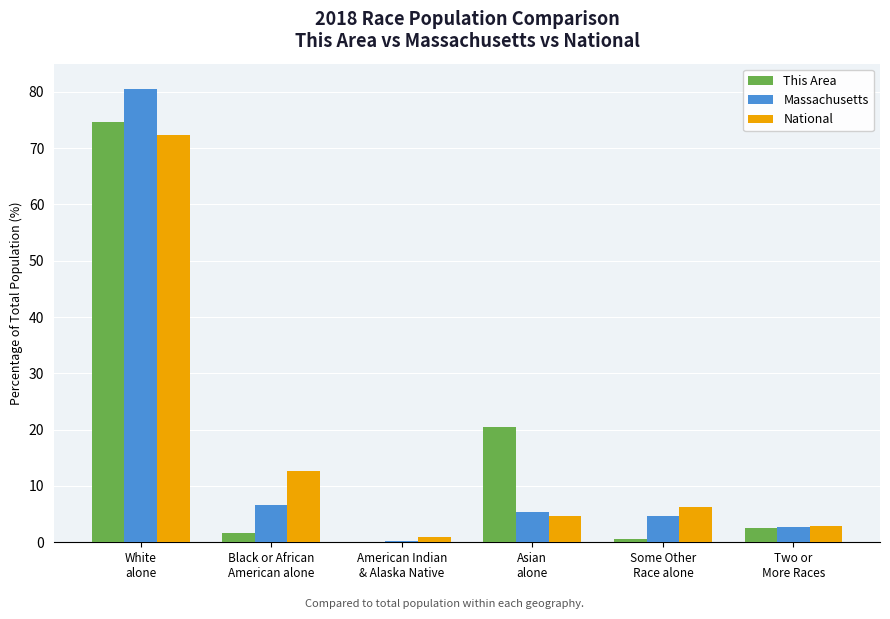

What are all the series names shown in the legend?

This Area, Massachusetts, National